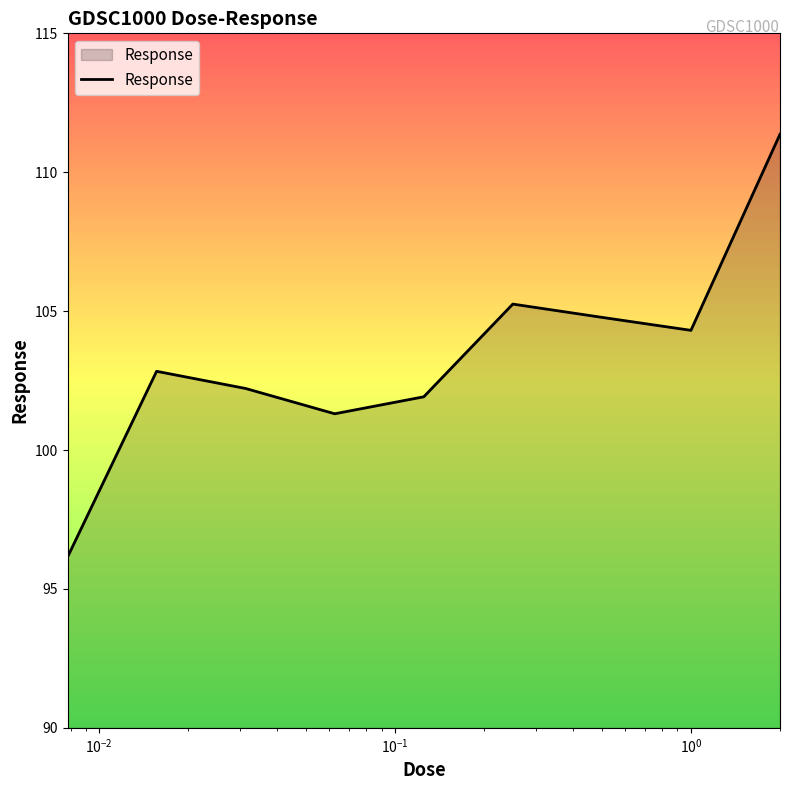

Does the chart display data point markers on the line(s)?

No